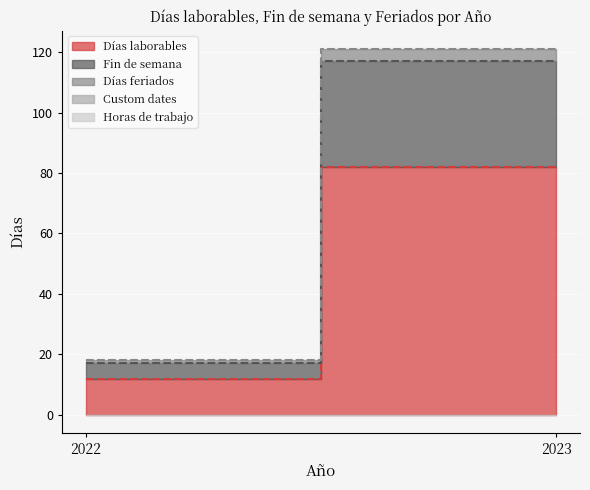

How many distinct data groups are displayed?

5